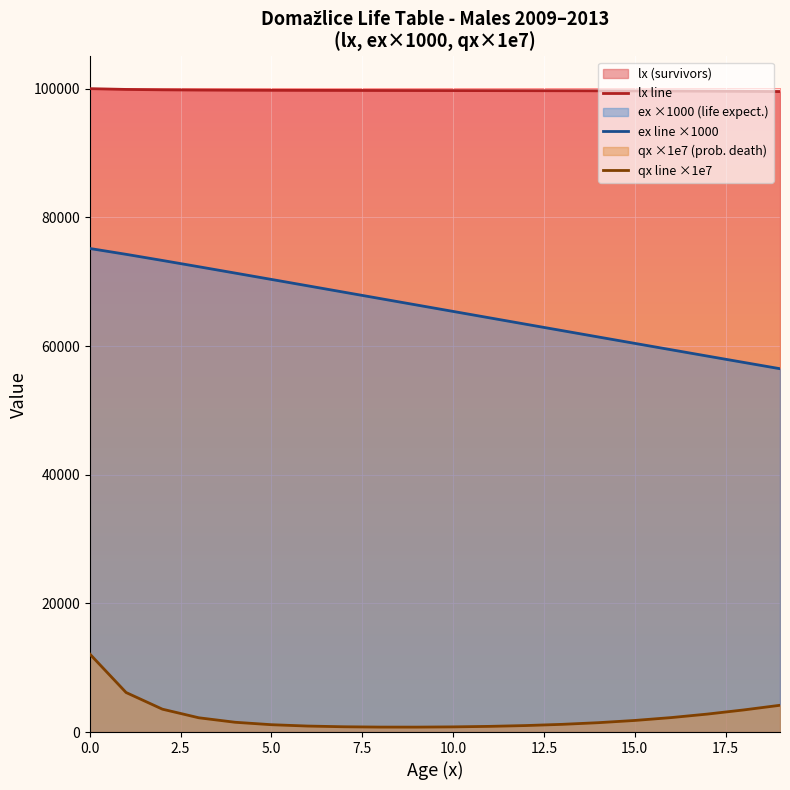

What is the label of the 13th point from the left?

12